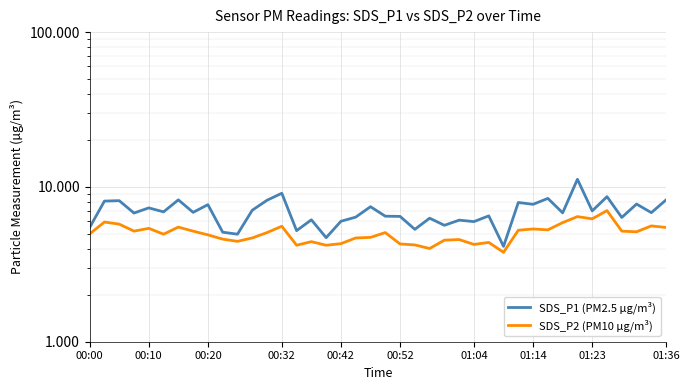

What are all the series names shown in the legend?

SDS_P1 (PM2.5 µg/m³), SDS_P2 (PM10 µg/m³)